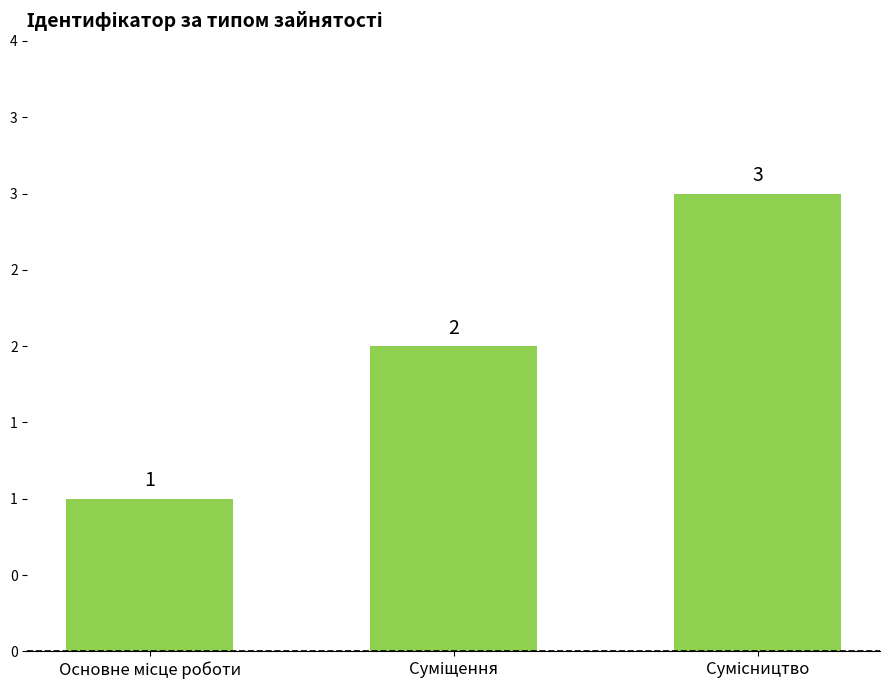

What is the sum of the values at Основне місце роботи and Суміщення?

3